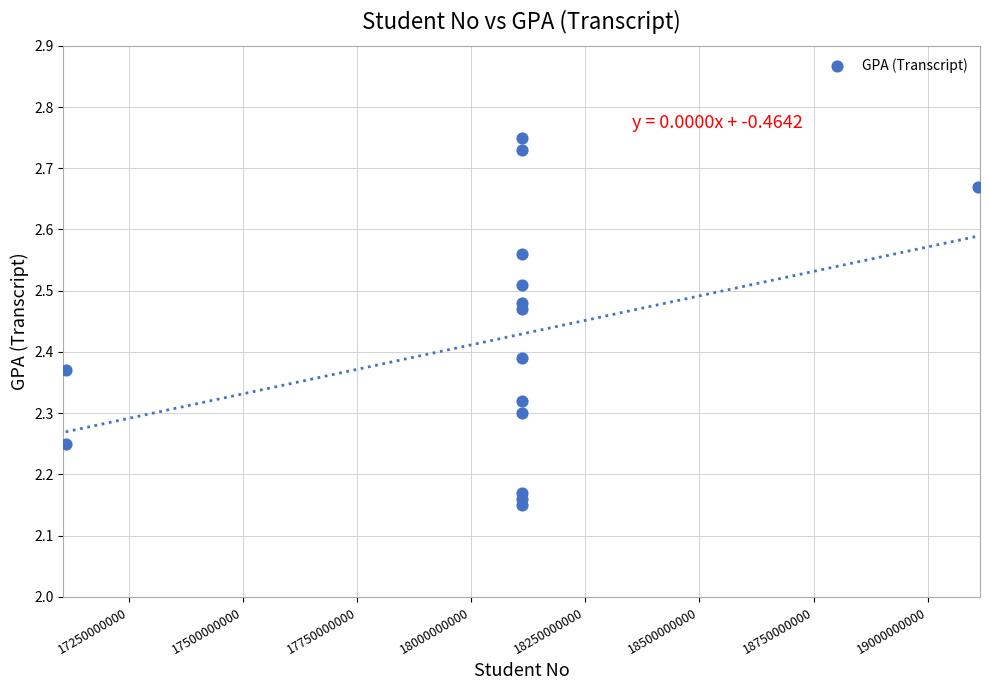

What is the range of X values (max minus min)?

1999969254.0